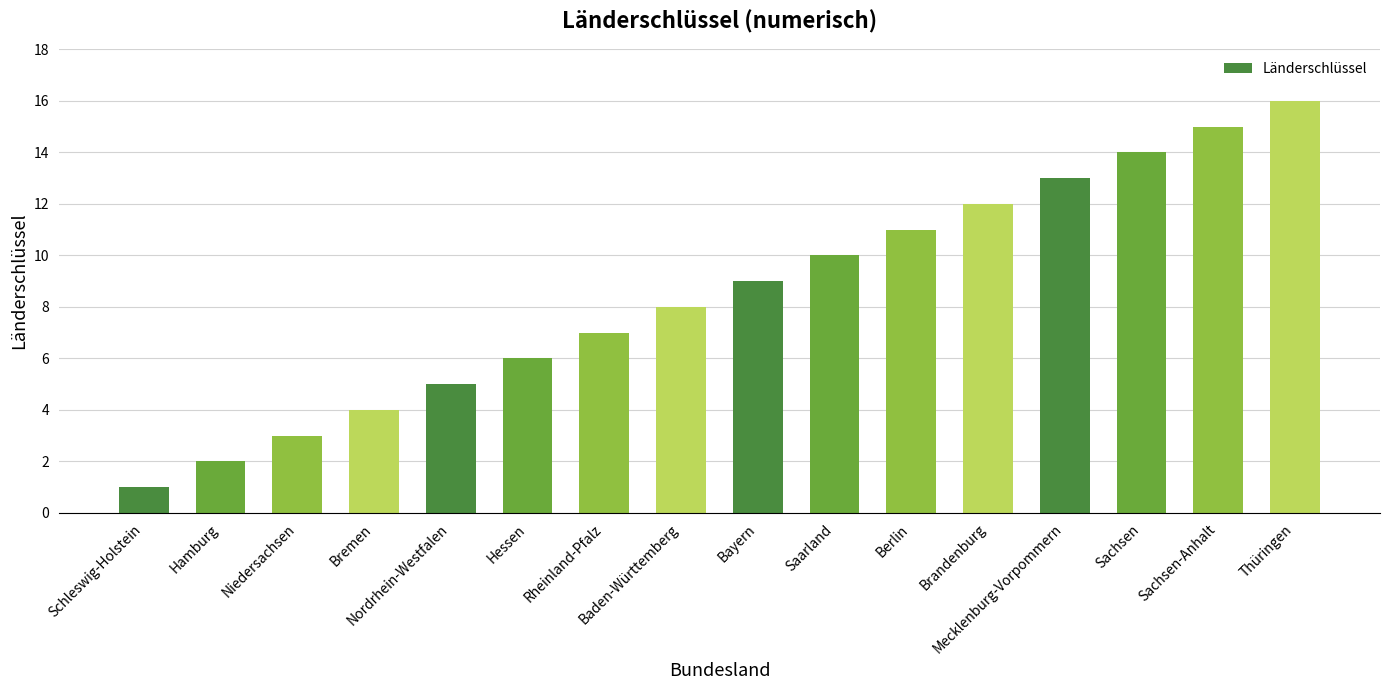

What is the difference between the second highest and minimum values?

14